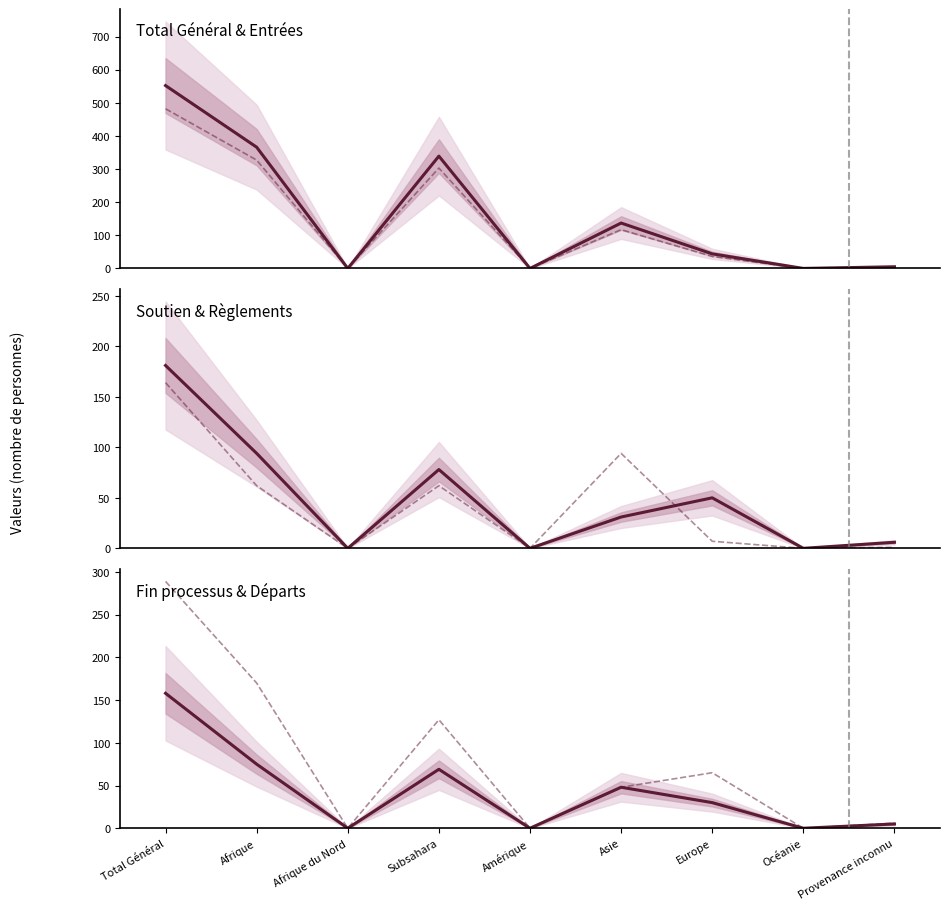

What is the total value across all series at Asie?

475